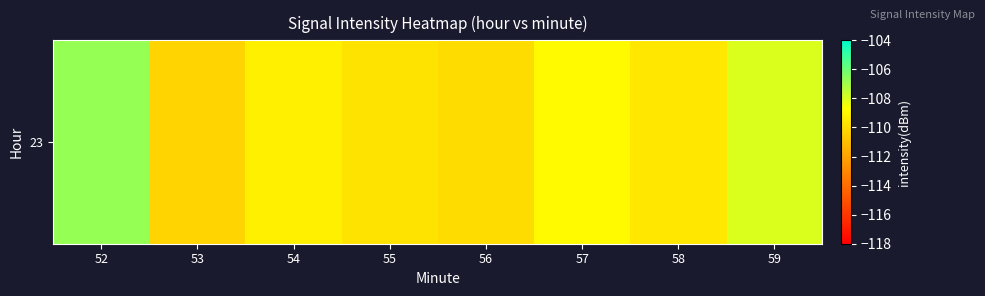

What is the greatest value displayed?

-106.7